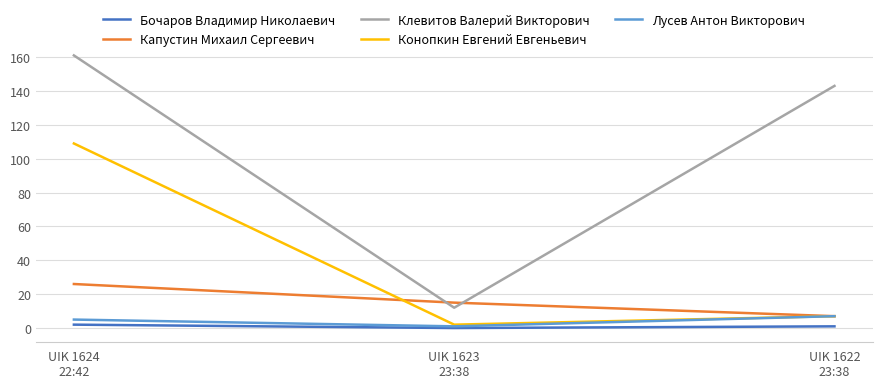

Is the value of Бочаров Владимир Николаевич at UIK 1623
23:38 greater than the value of Капустин Михаил Сергеевич at UIK 1623
23:38?

No